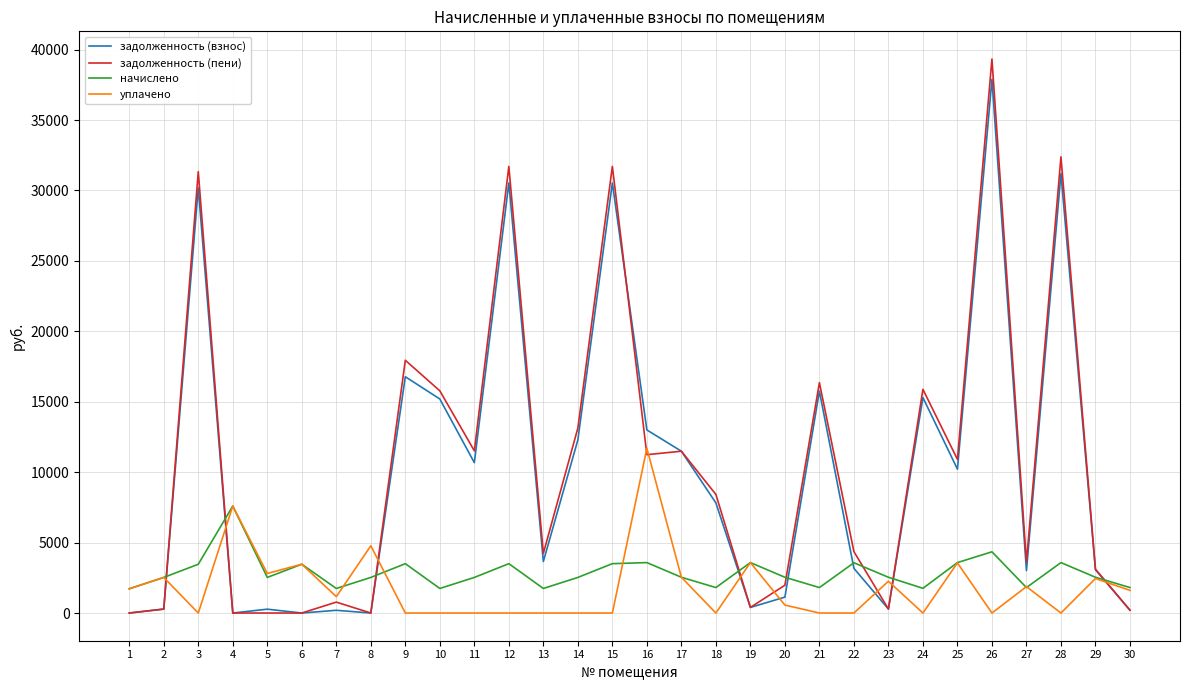

True or false: начислено has a value of 3504.2 at 12.

True